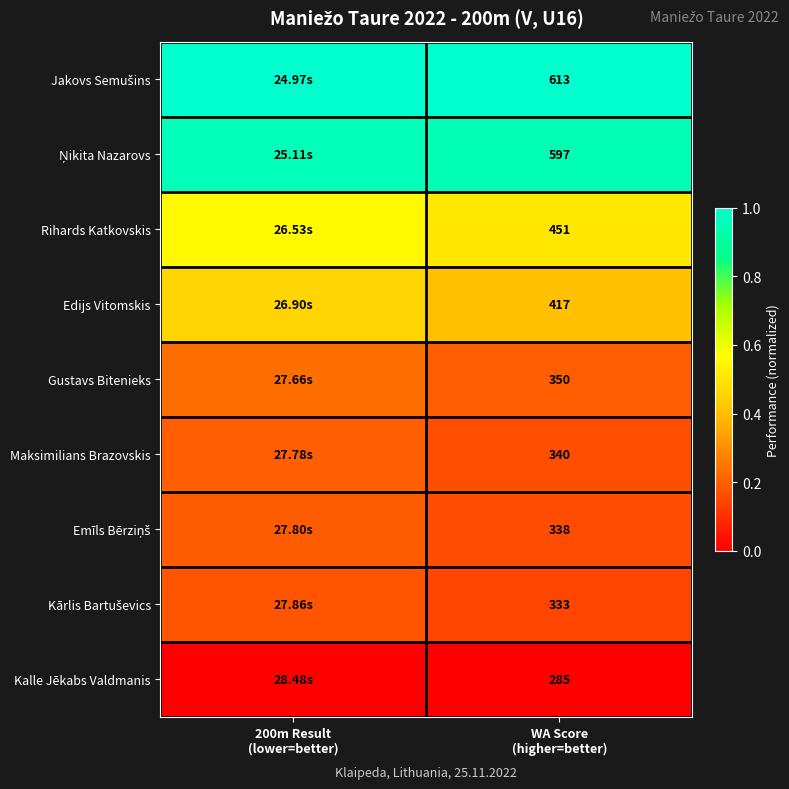

At how many categories does at least one series exceed 0?

2